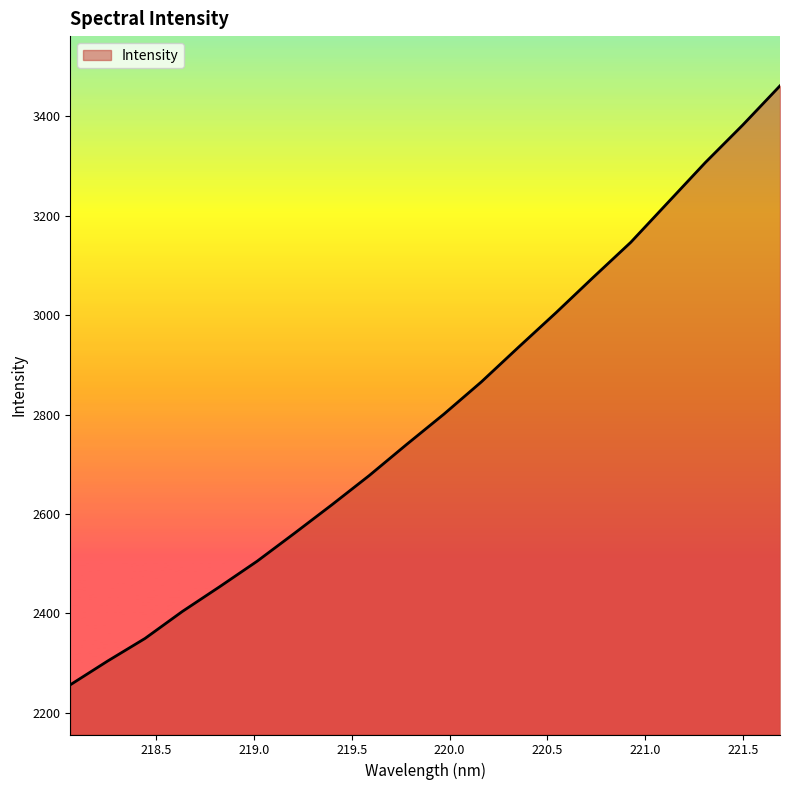

What is the difference between the maximum and minimum values?

1205.4